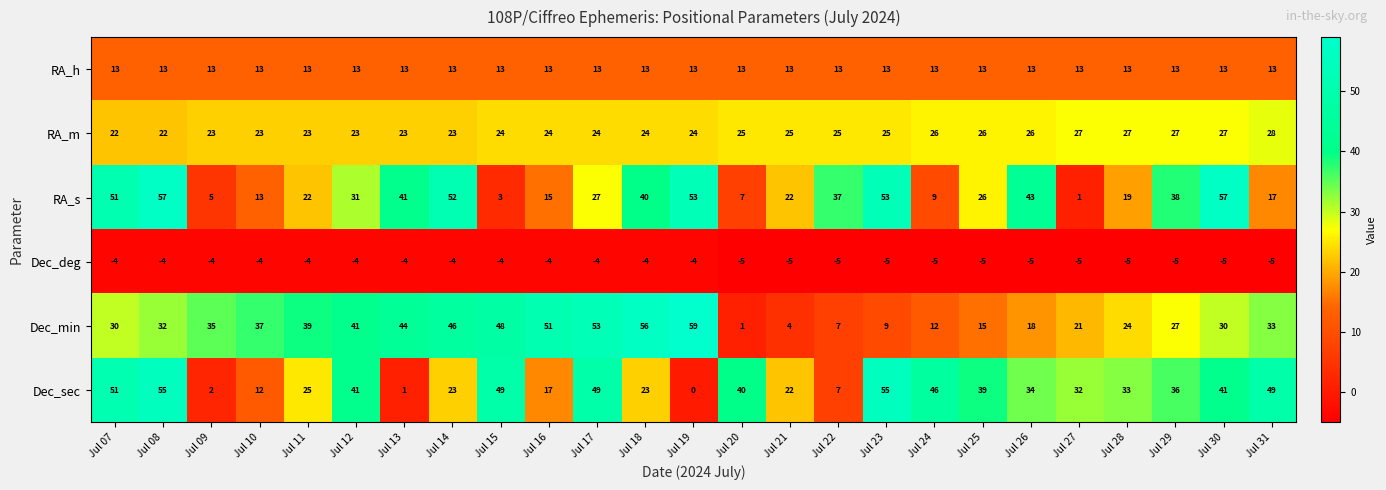

Count the RA_m values in the range 23 to 26.

18